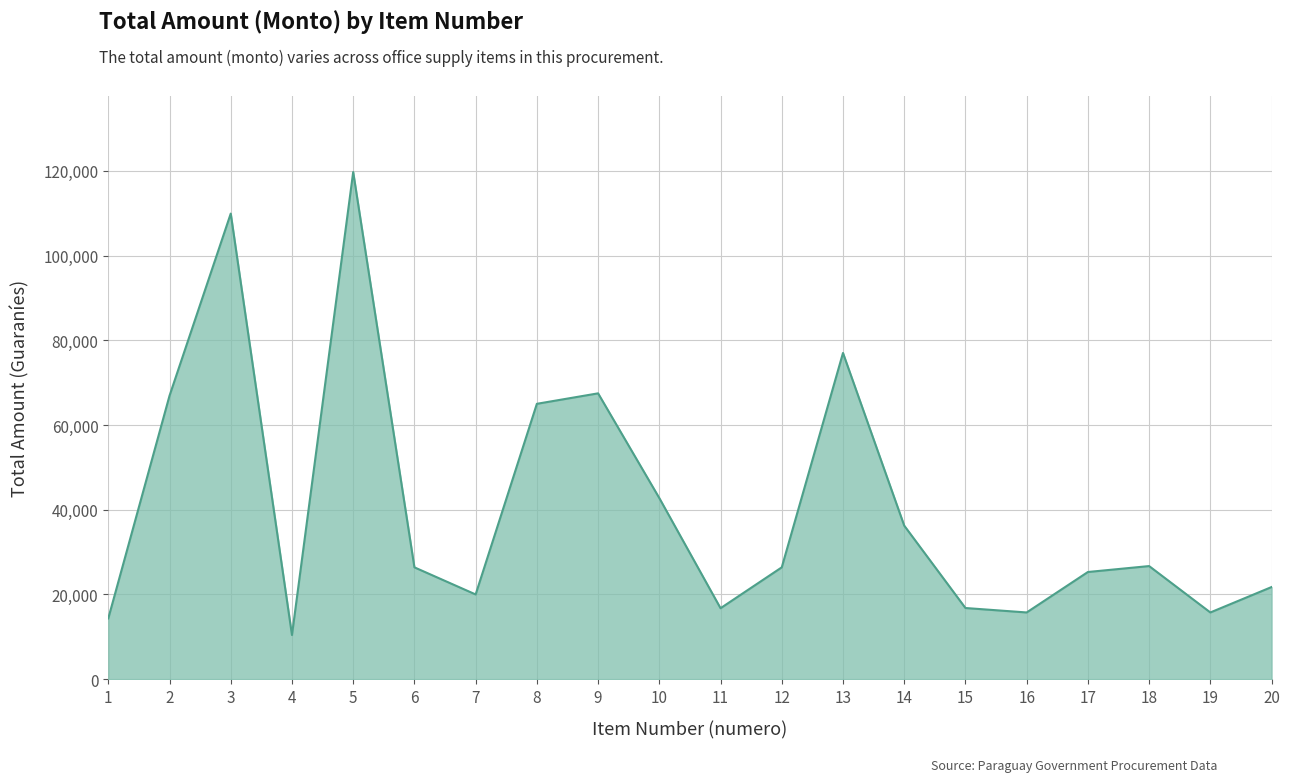

Does the chart display data point markers on the line(s)?

No